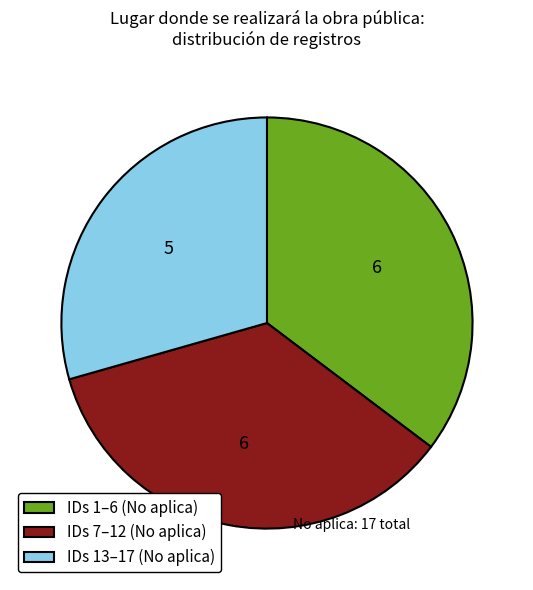

Does IDs 13–17 (No aplica) represent more than half of the total?

No